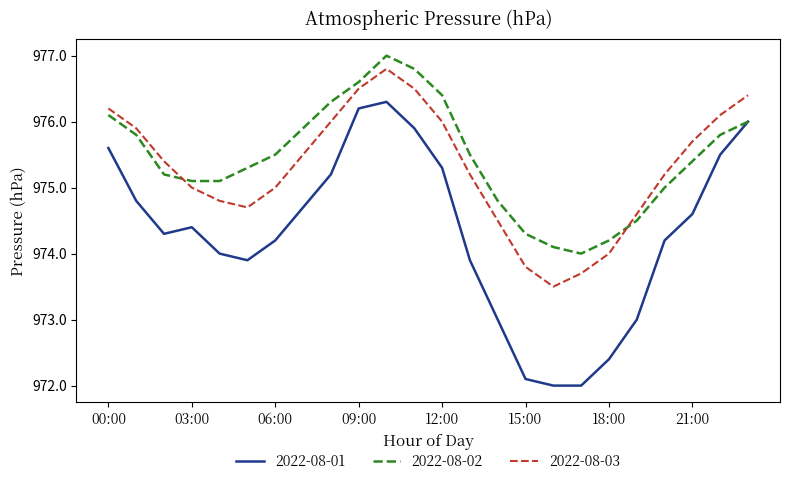

What is the smallest value displayed?

972.0